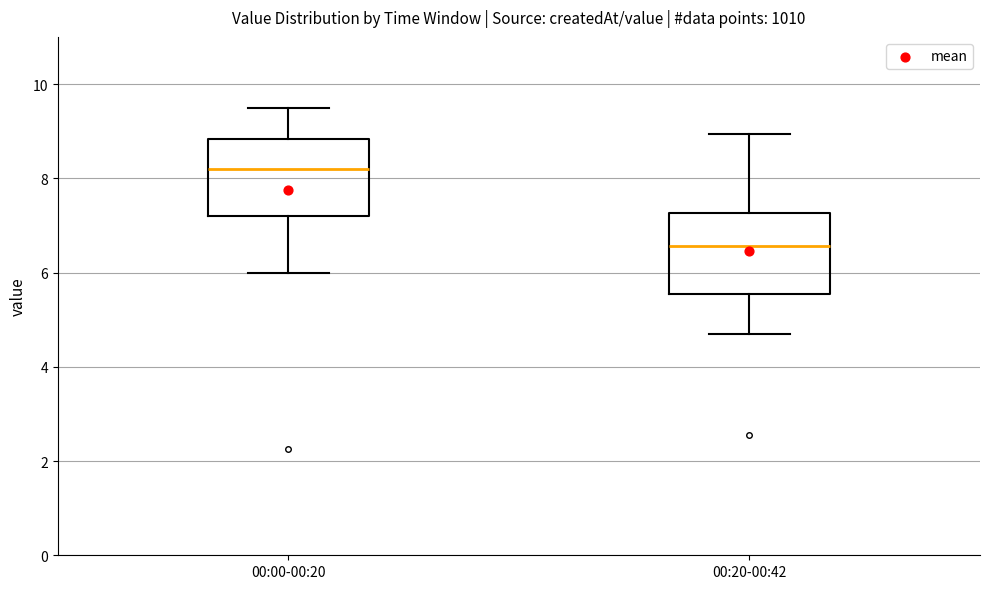

Reading left to right, read every box against the y-axis: the position of its median line, the range the box covers, and the ends of its whiskers. The values are not printed on the chart, so give them approximately, as read against the axis.

00:00-00:20: median 8.2, box 7.2 to 8.8, whiskers 6.0 to 9.6
00:20-00:42: median 6.6, box 5.6 to 7.2, whiskers 4.6 to 9.0